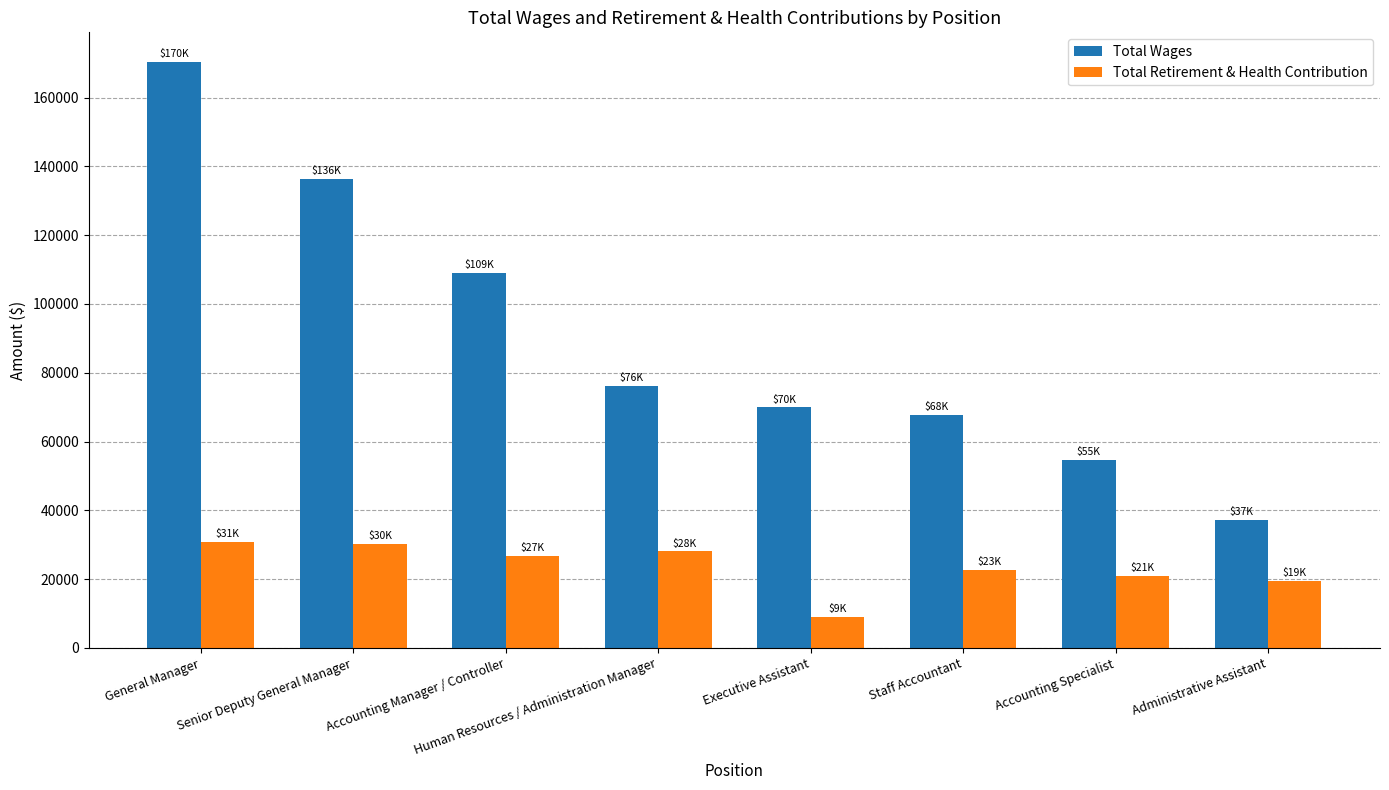

Which category has the lowest value in the Total Wages series?

Administrative Assistant